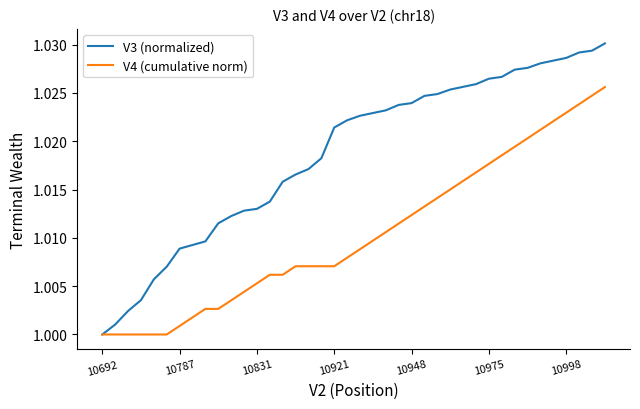

List the series in order of their peak value, highest first.

V3 (normalized), V4 (cumulative norm)